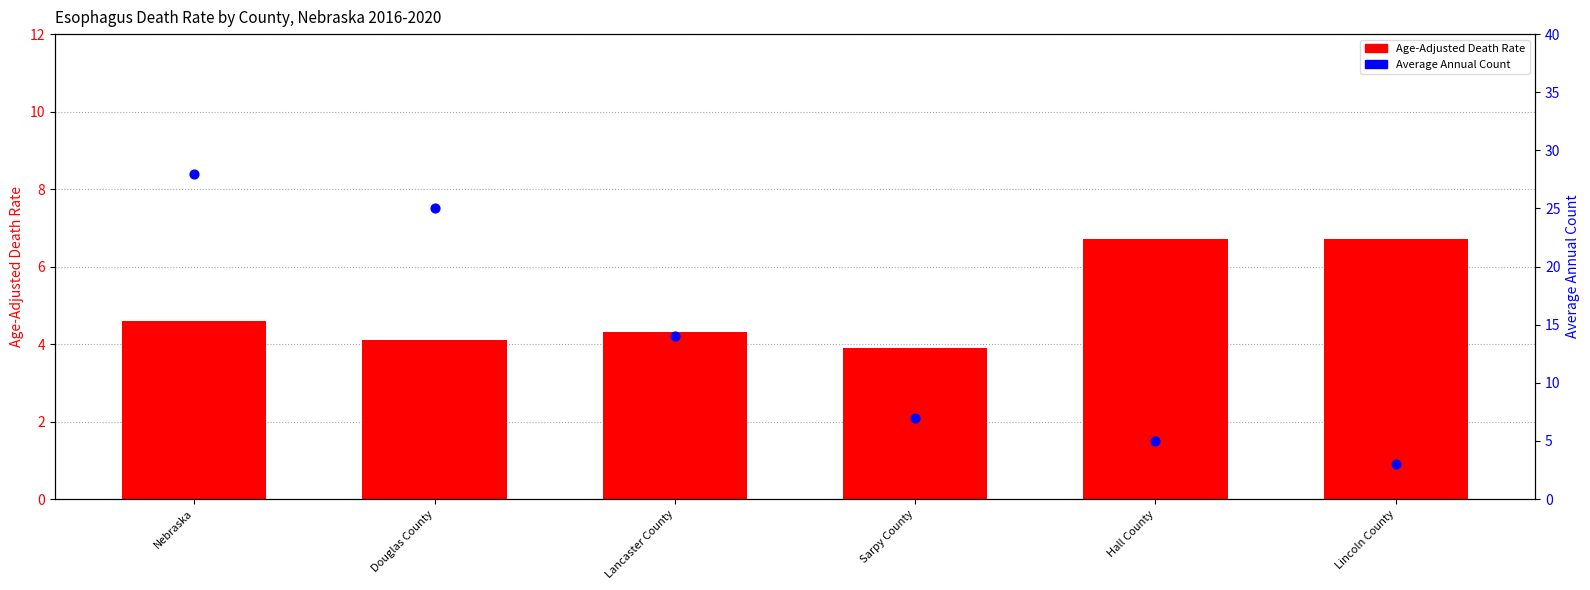

Which series has the largest total across all categories?

Average Annual Count